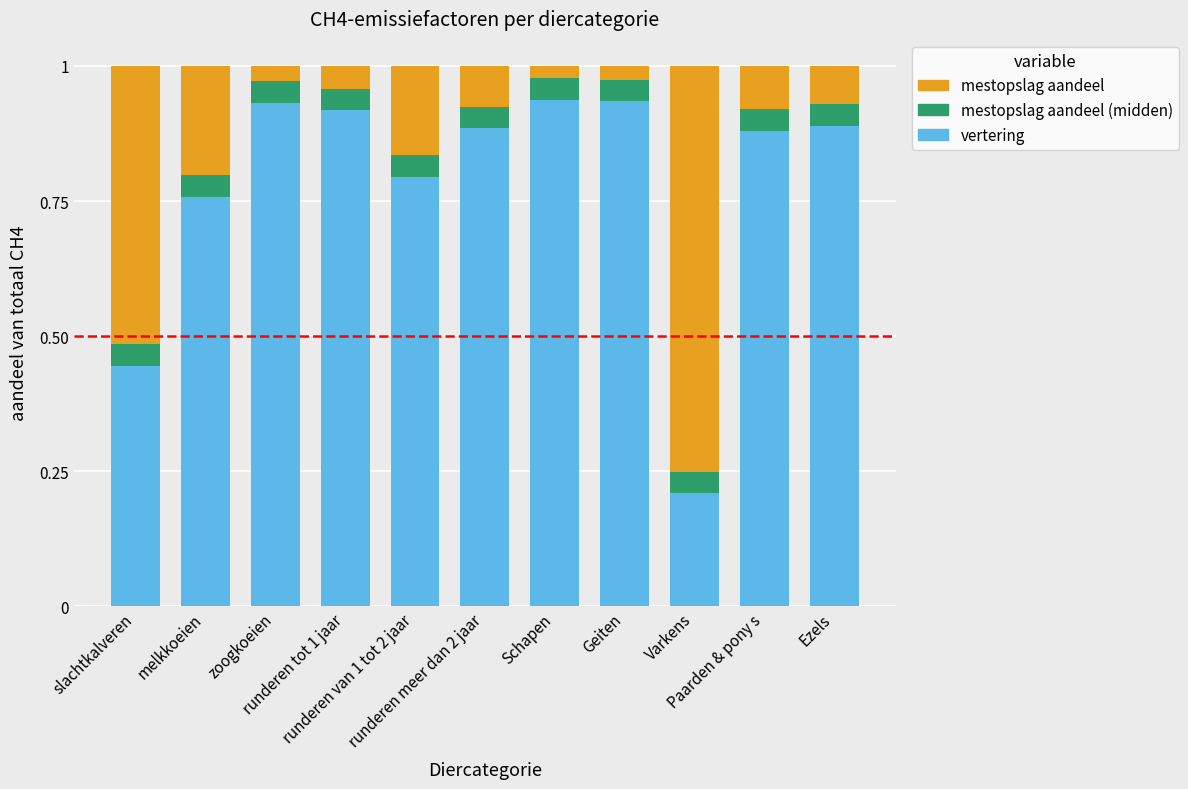

How many distinct data groups are displayed?

3